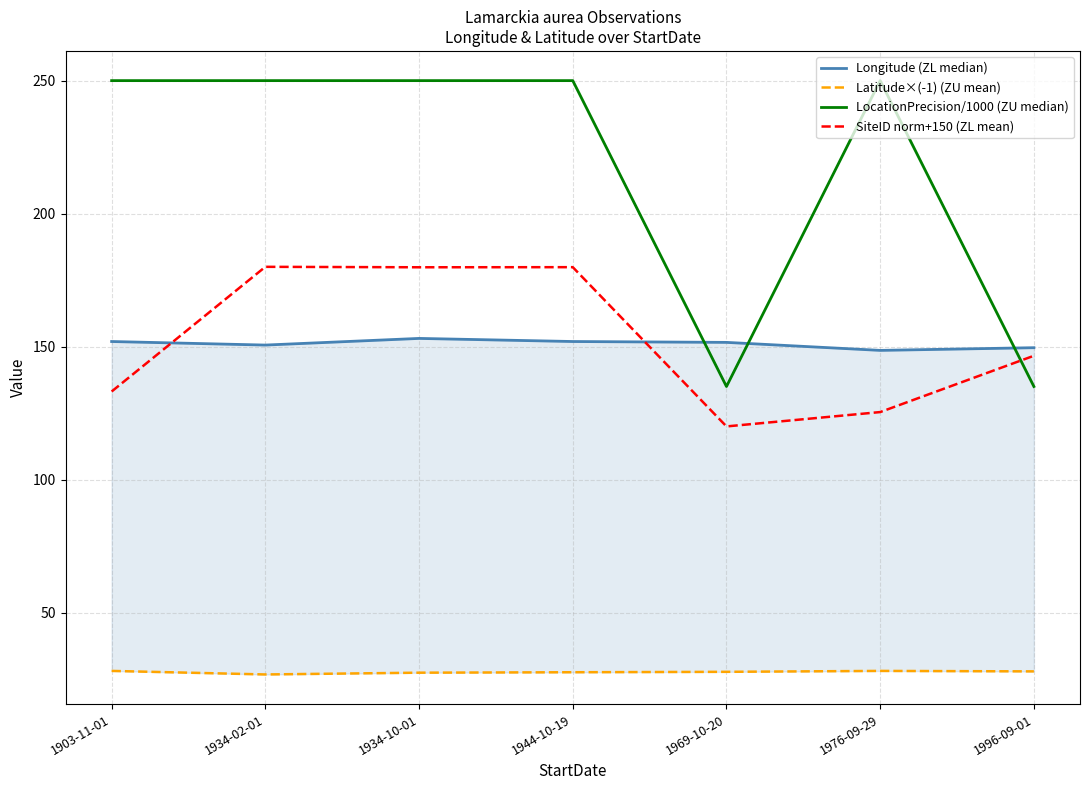

What is the sum of the LocationPrecision/1000 (ZU median) values at 1903-11-01 and 1969-10-20?

385.0